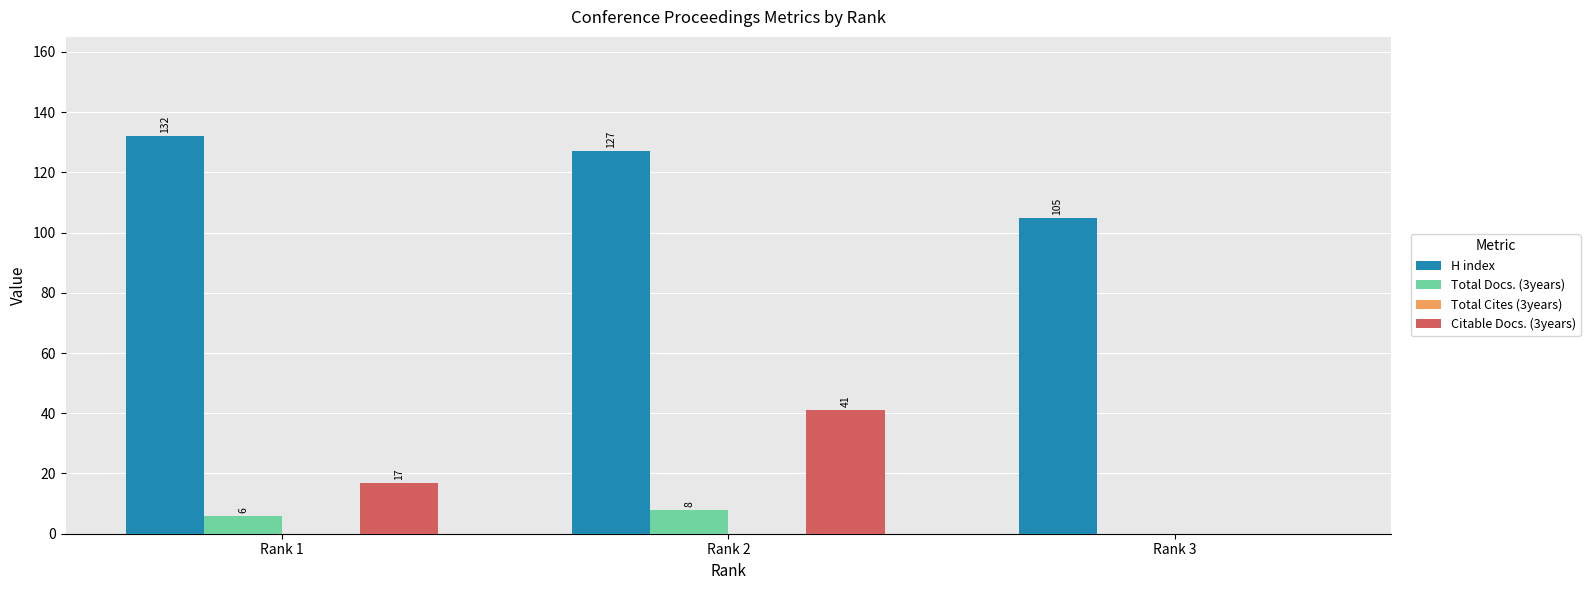

What is the greatest value displayed?

132